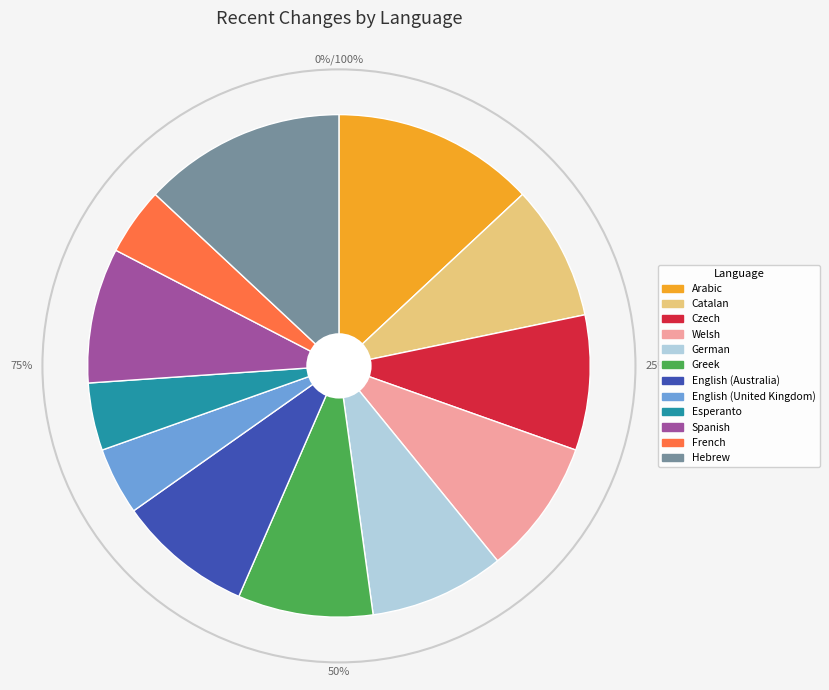

How many slices are in this pie chart?

12